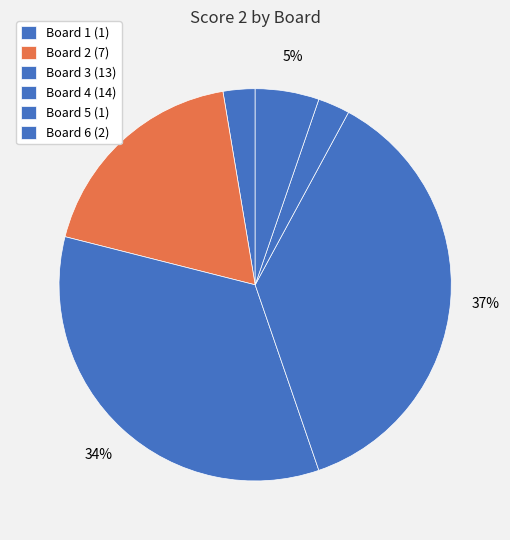

Count the number of slices in the pie.

6